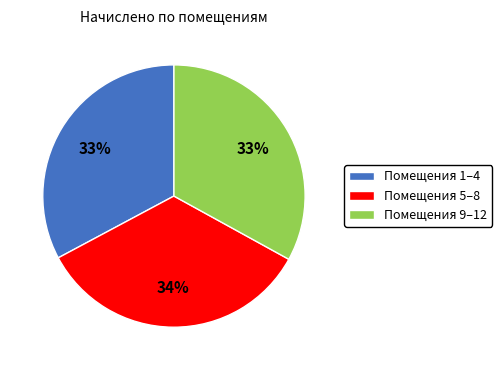

True or false: Помещения 1–4 accounts for 33% of the total.

True